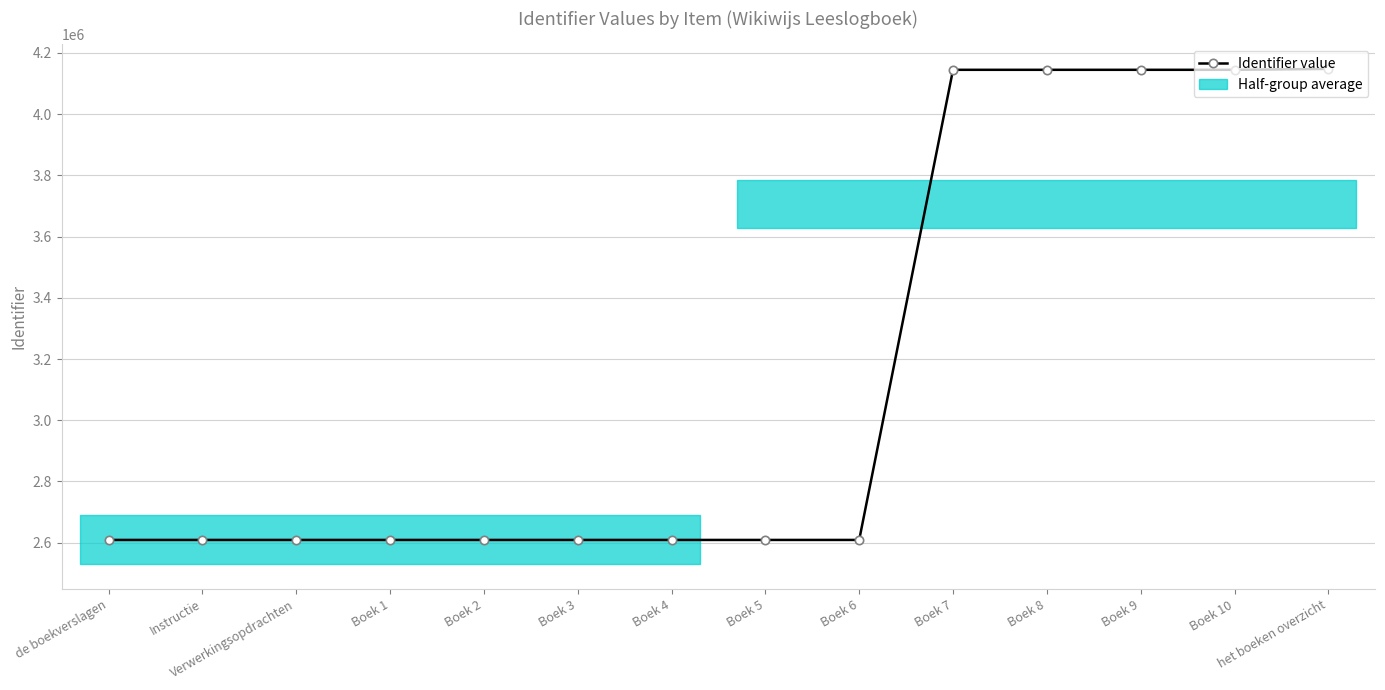

Reading left to right, extract all data points from this chart.

2609118	2609119	2609121	2609125	2609126	2609127	2609128	2609129	2609130	4144649	4144652	4144655	4144657	4147591